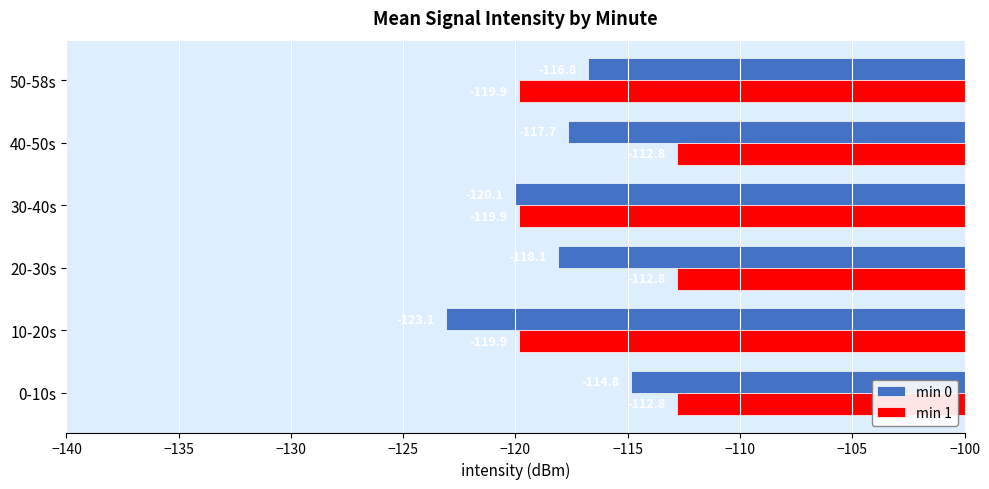

What is the maximum value for min 1?

-112.8